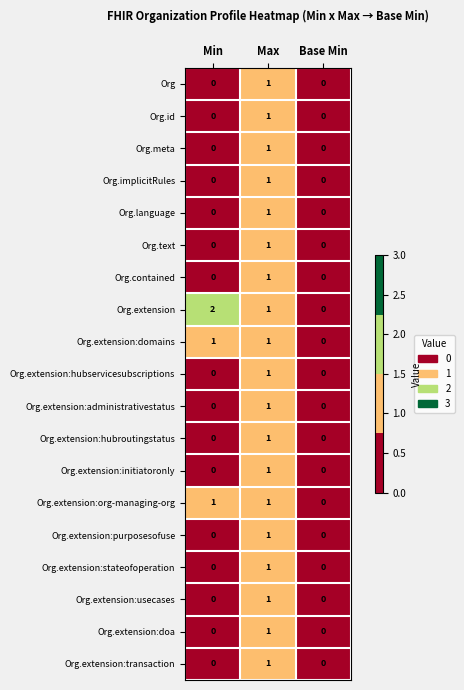

The value of Org.extension:initiatoronly at Base Min is 0. True or false?

True